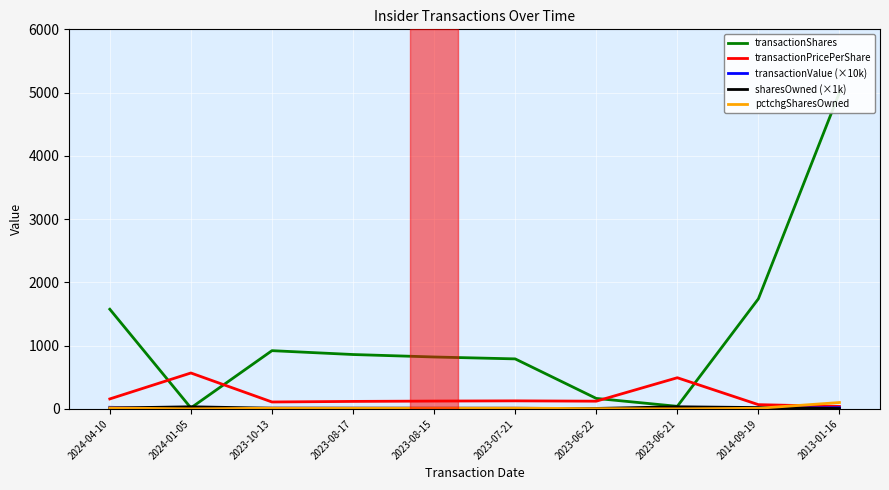

What is the difference between the highest and lowest values at 2023-07-21?

782.5